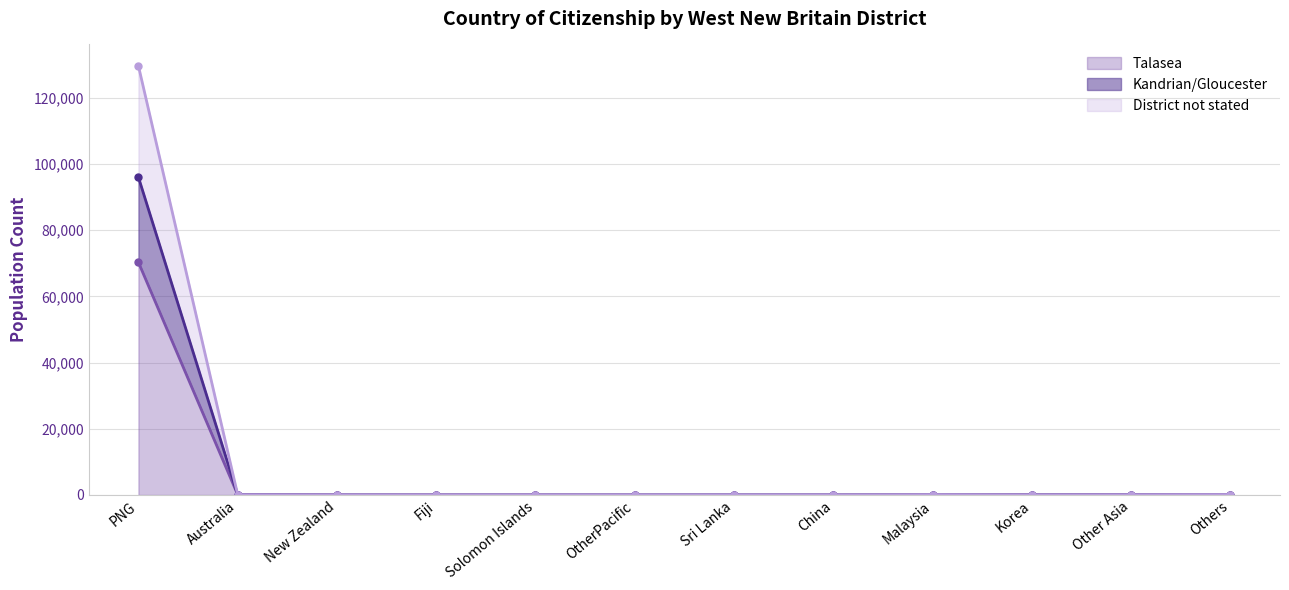

What is the smallest value displayed?

1